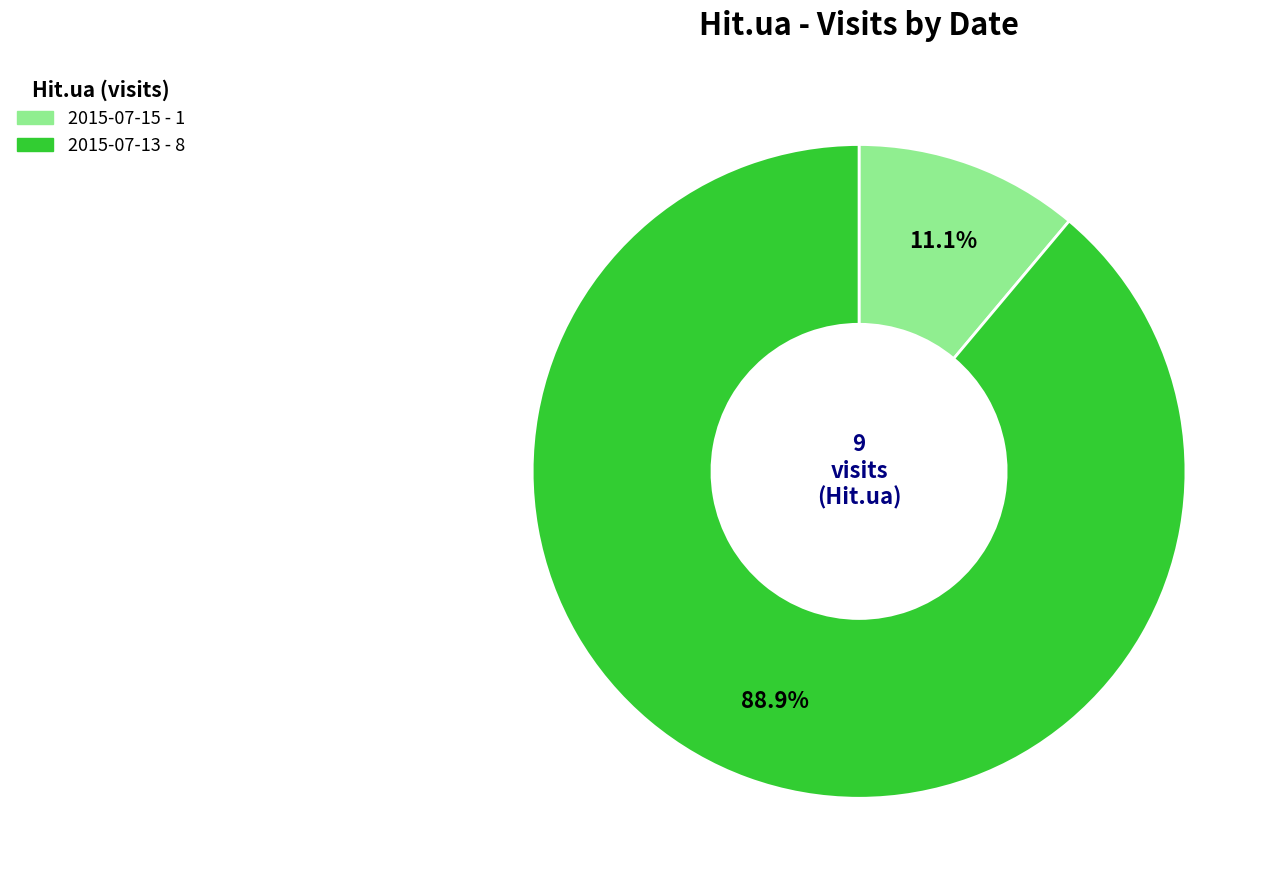

Count the number of slices in the pie.

2